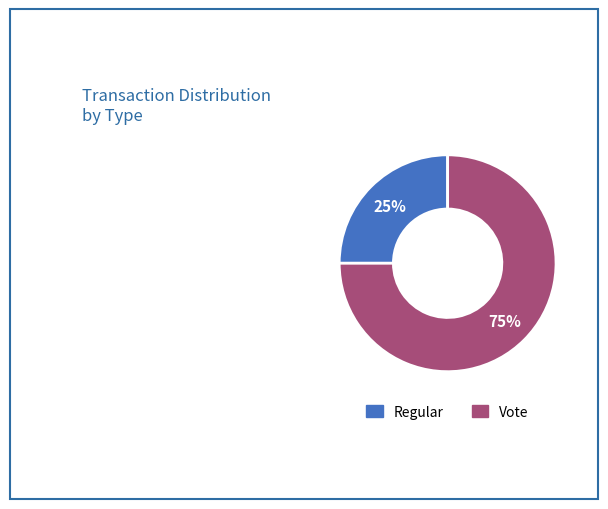

Is the sum of Vote and Regular greater than half?

Yes